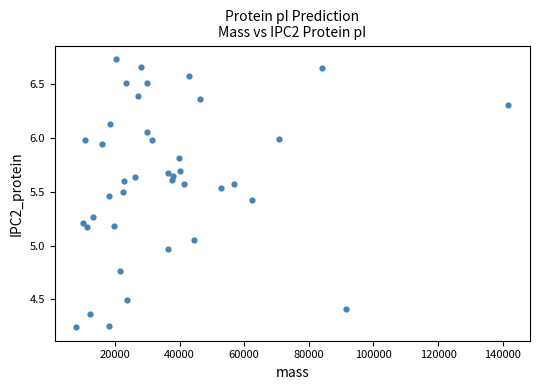

What is the range of X values (max minus min)?

133676.9